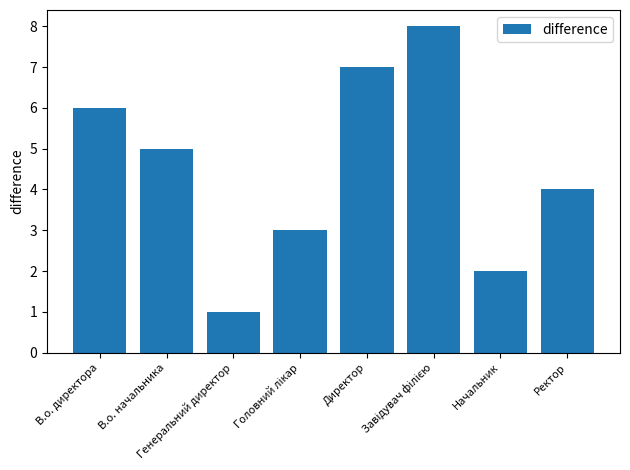

How many values are below 5?

4